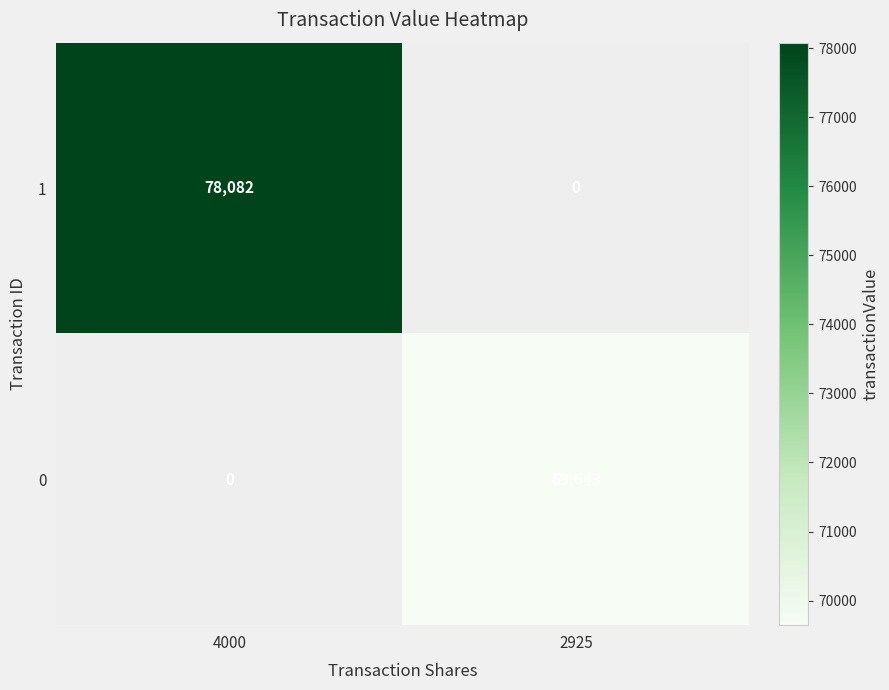

Is the value of 1 at 4000 greater than the value of 0 at 2925?

Yes